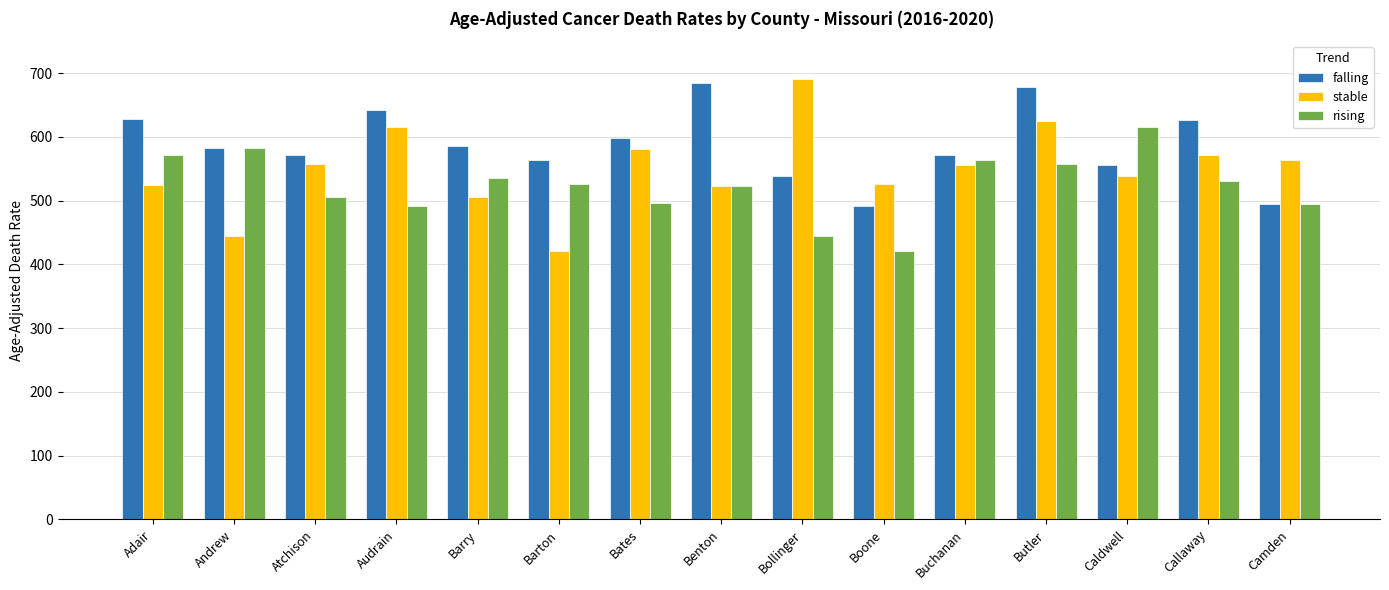

At which category is the sum across all series the highest?

Butler